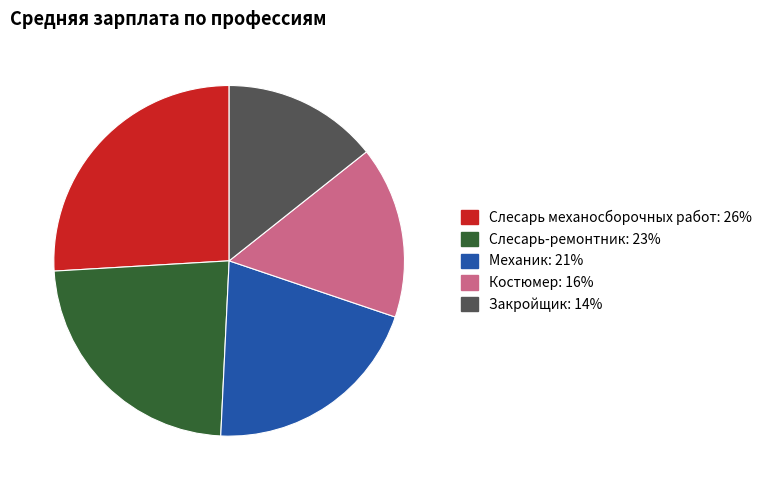

Count the number of slices in the pie.

5